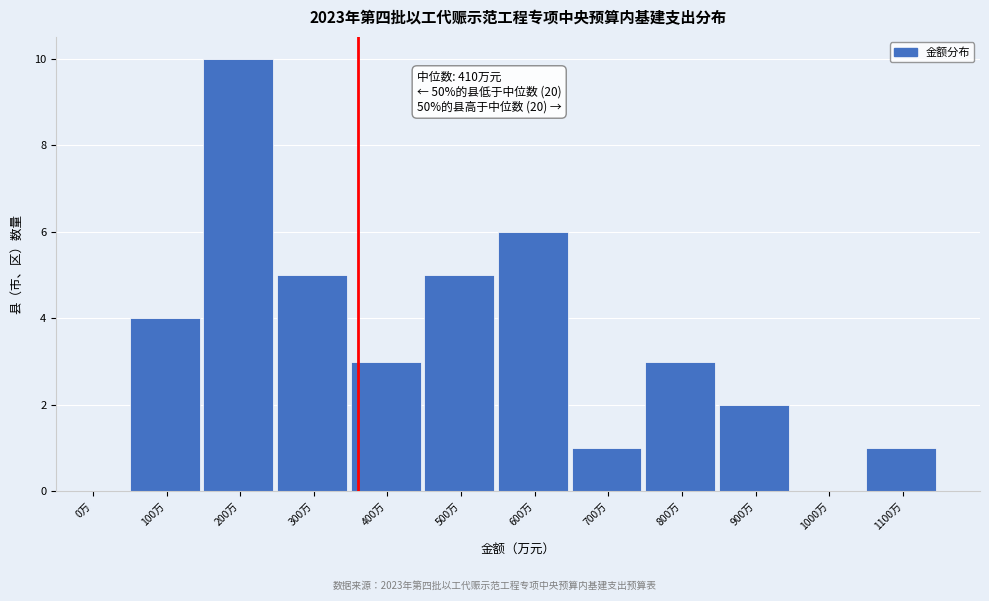

Reading left to right, transcribe all the data shown in this chart.

0万=0	100万=4	200万=10	300万=5	400万=3	500万=5	600万=6	700万=1	800万=3	900万=2	1000万=0	1100万=1